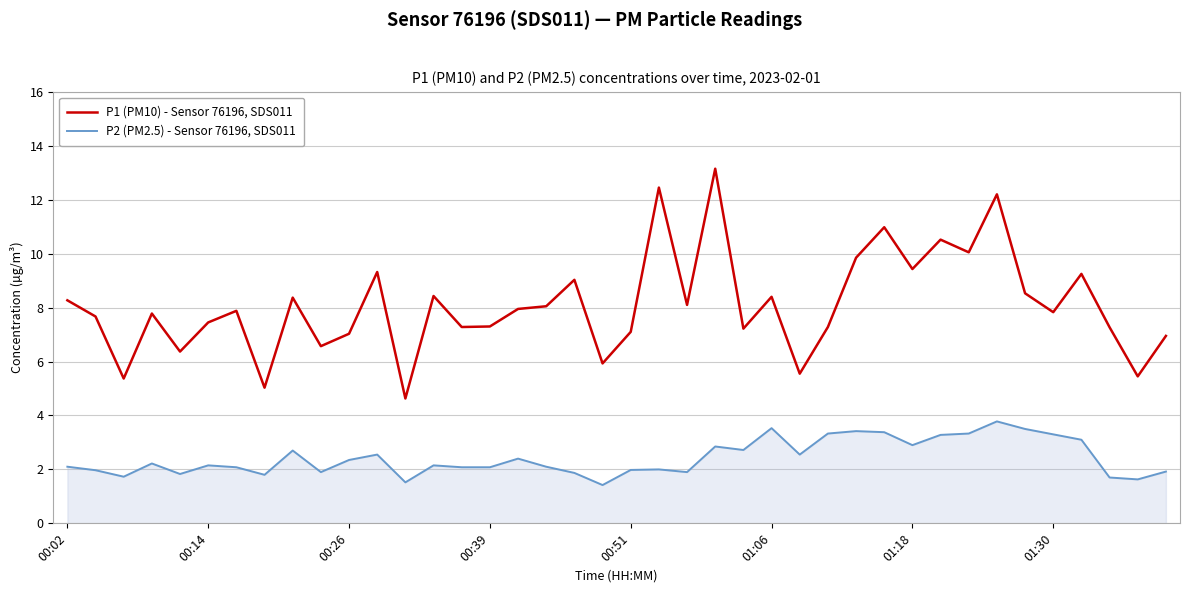

What is the minimum value shown in the chart?

1.4